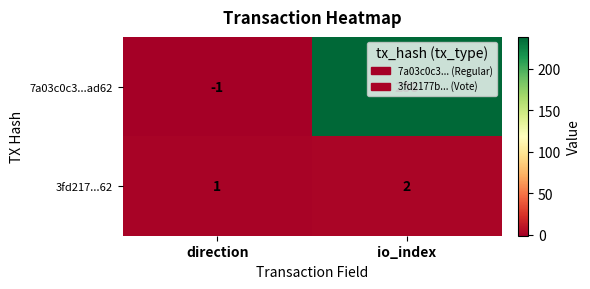

Which series changed the most between direction and io_index?

7a03c0c3...ad62